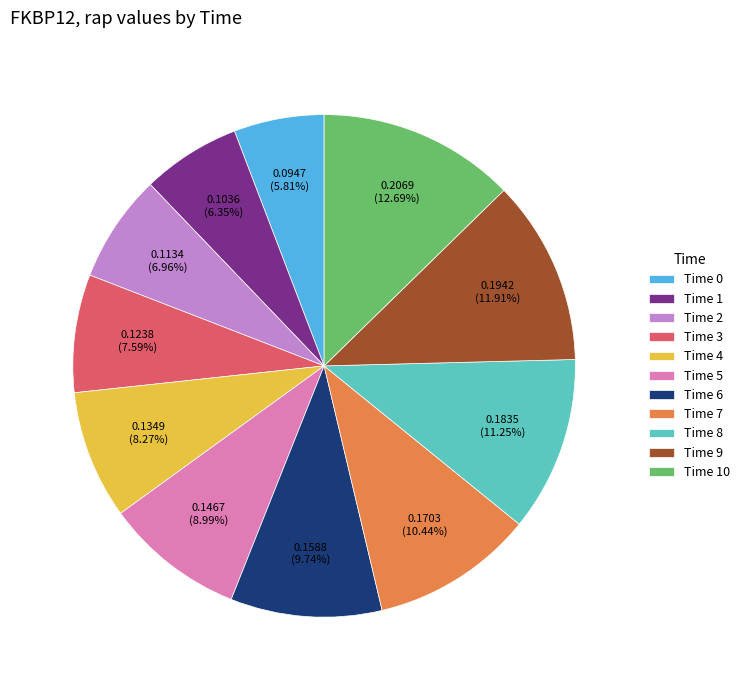

Does any single category account for the majority?

No